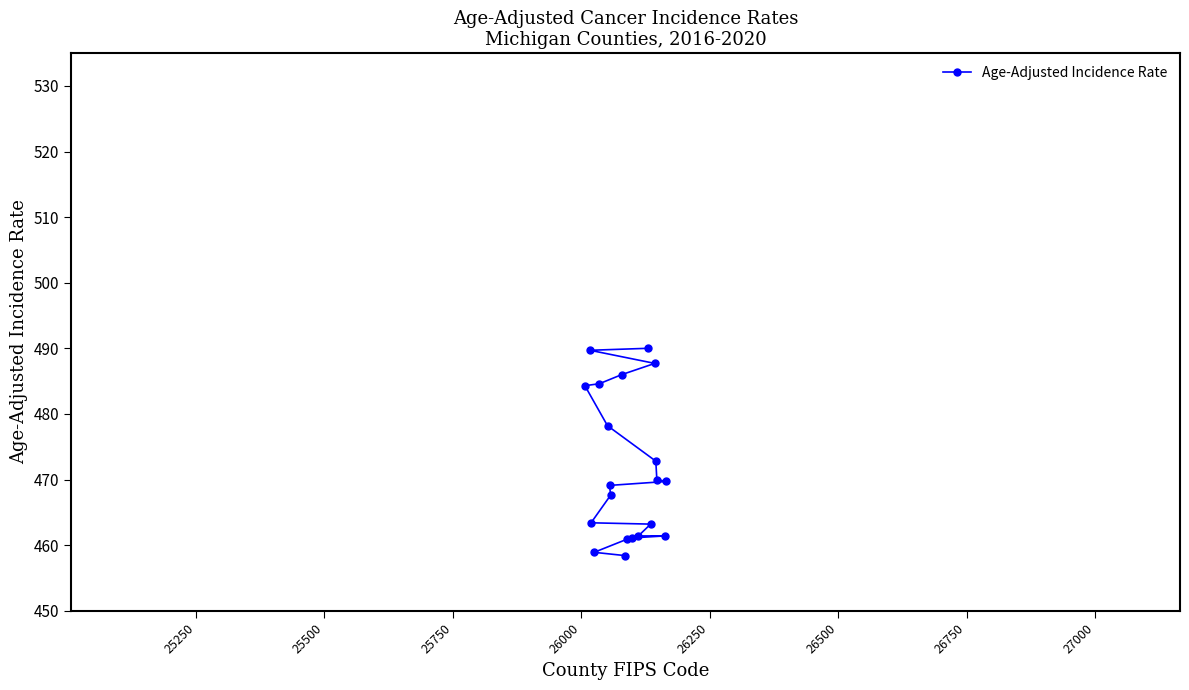

What is the value of the 19th point from the left?

461.4